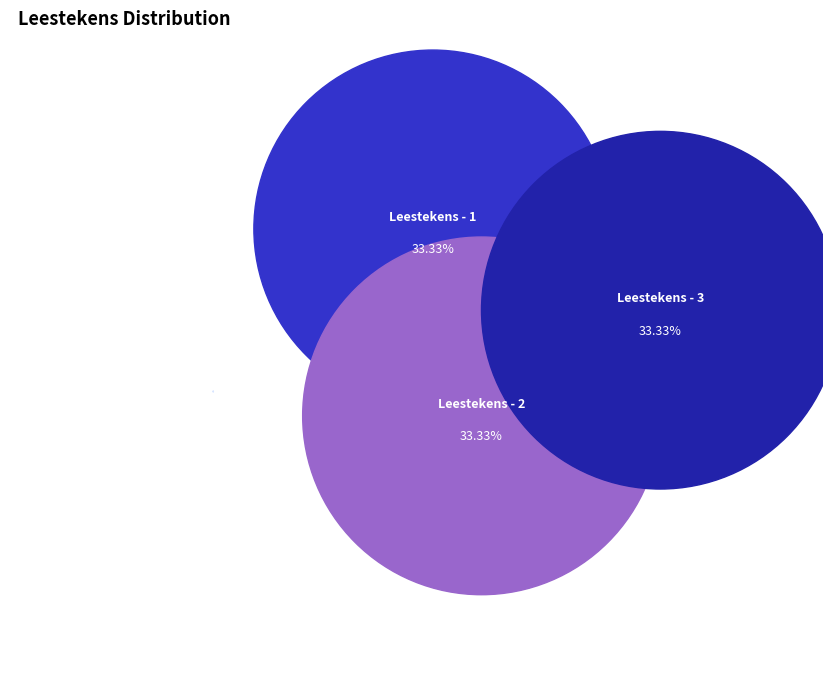

Does any single category account for the majority?

No